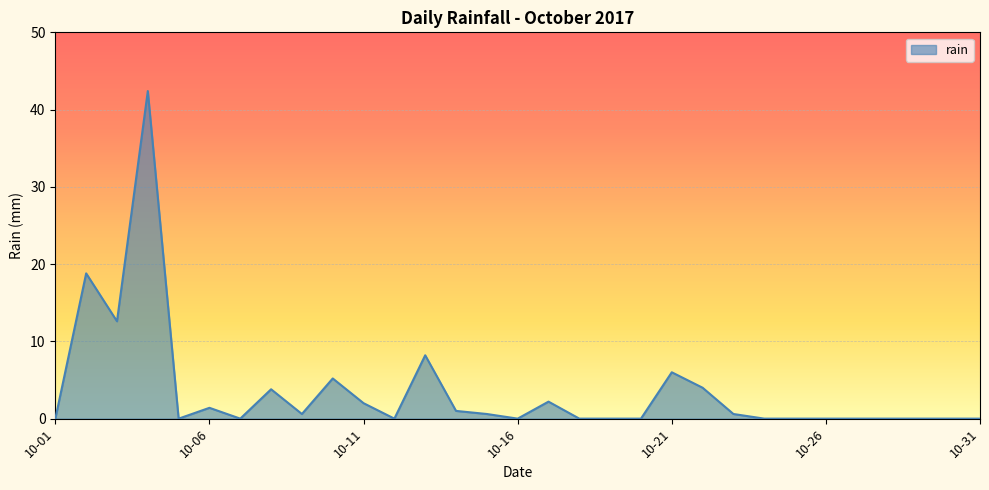

What is the sum of all values?

109.4